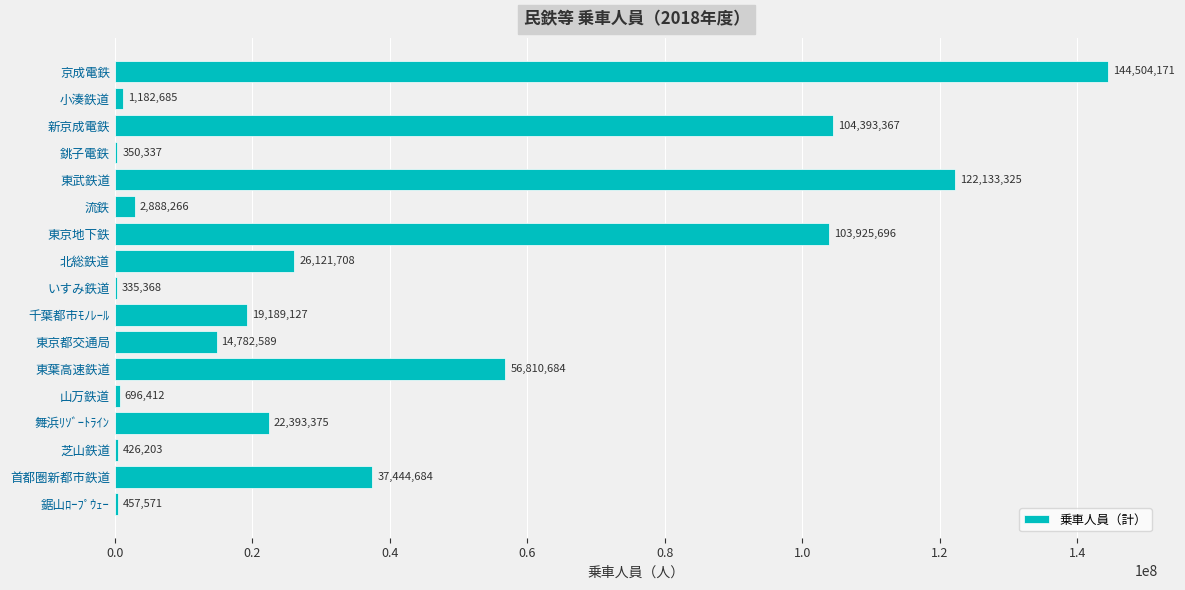

Read the value at 芝山鉄道.

426203